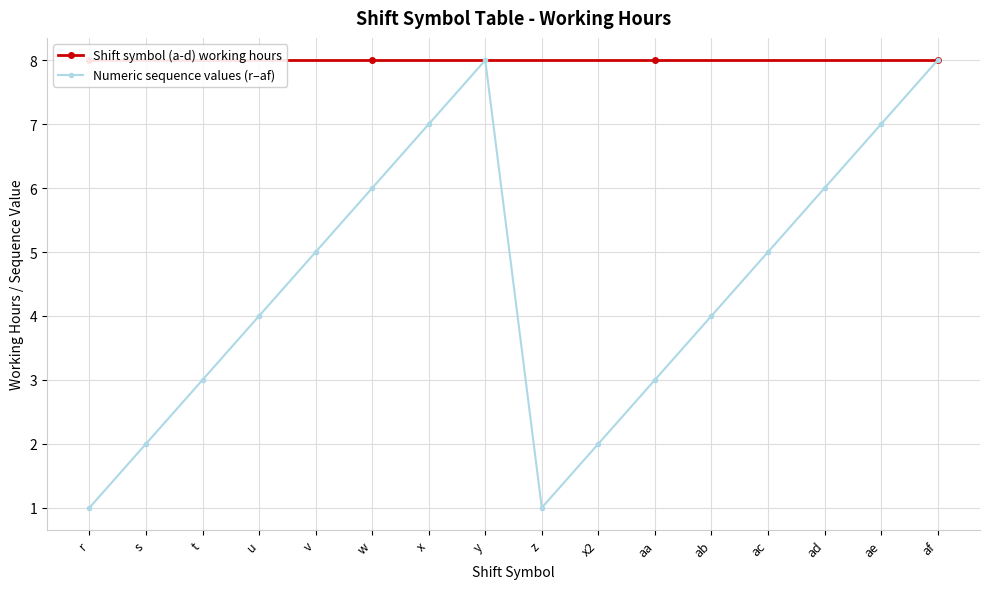

What is the difference between the maximum and minimum values?

7